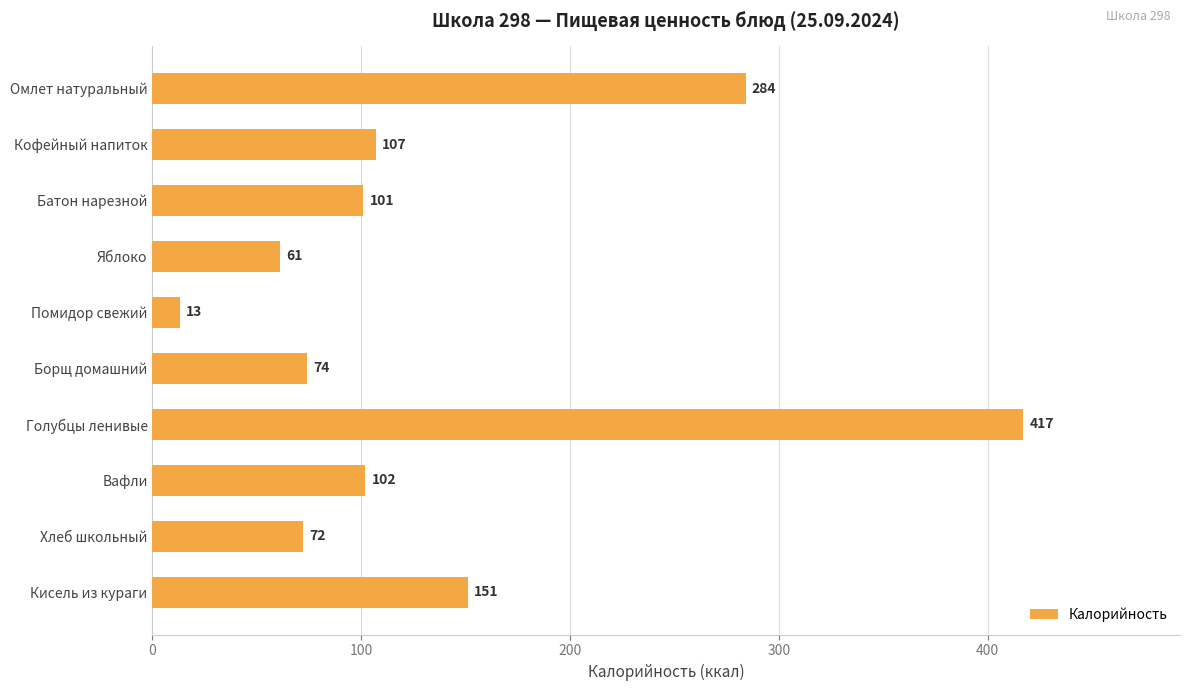

List the labels in order of value, smallest first.

Помидор свежий, Яблоко, Хлеб школьный, Борщ домашний, Батон нарезной, Вафли, Кофейный напиток, Кисель из кураги, Омлет натуральный, Голубцы ленивые